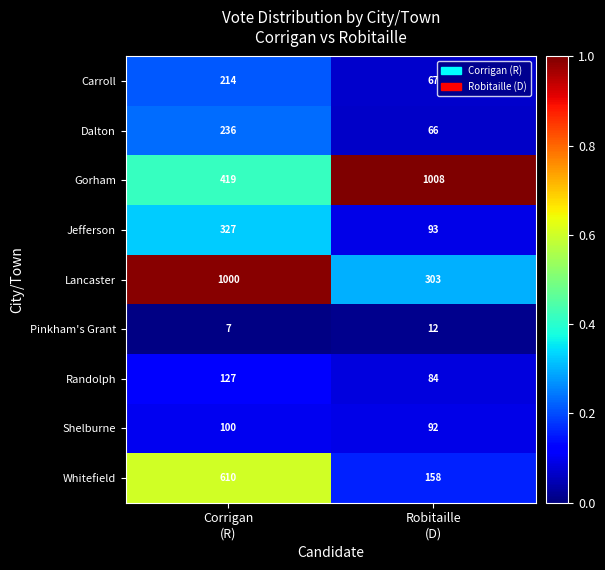

Reading right to left, what are all the values shown in this chart?

Carroll: 67	214
Dalton: 66	236
Gorham: 1008	419
Jefferson: 93	327
Lancaster: 303	1000
Pinkham's Grant: 12	7
Randolph: 84	127
Shelburne: 92	100
Whitefield: 158	610